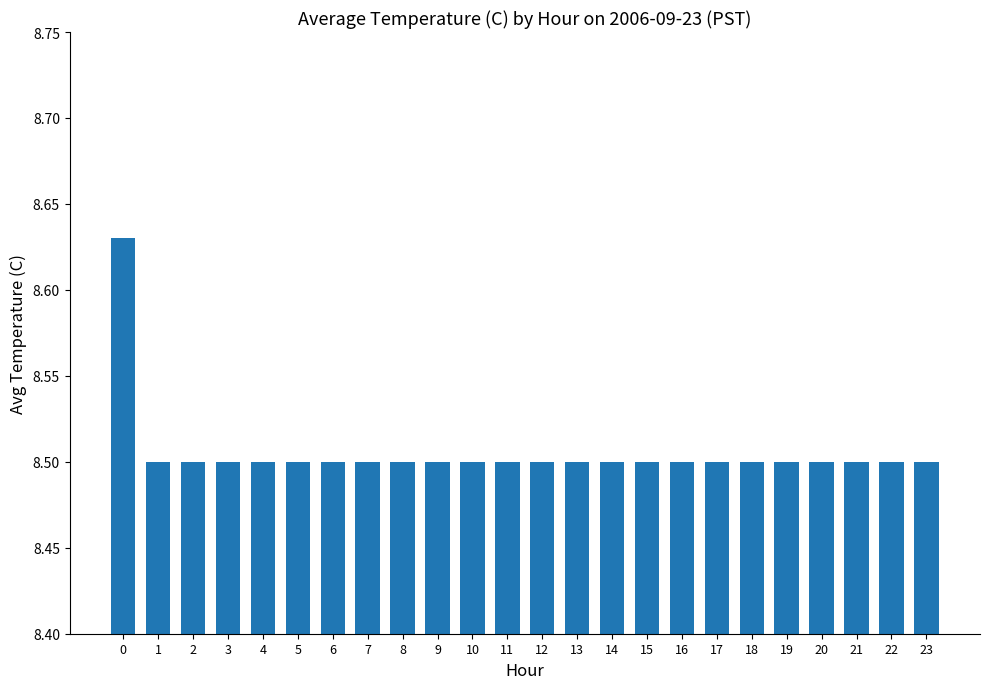

What is the value of the 5th bar from the left?

8.5